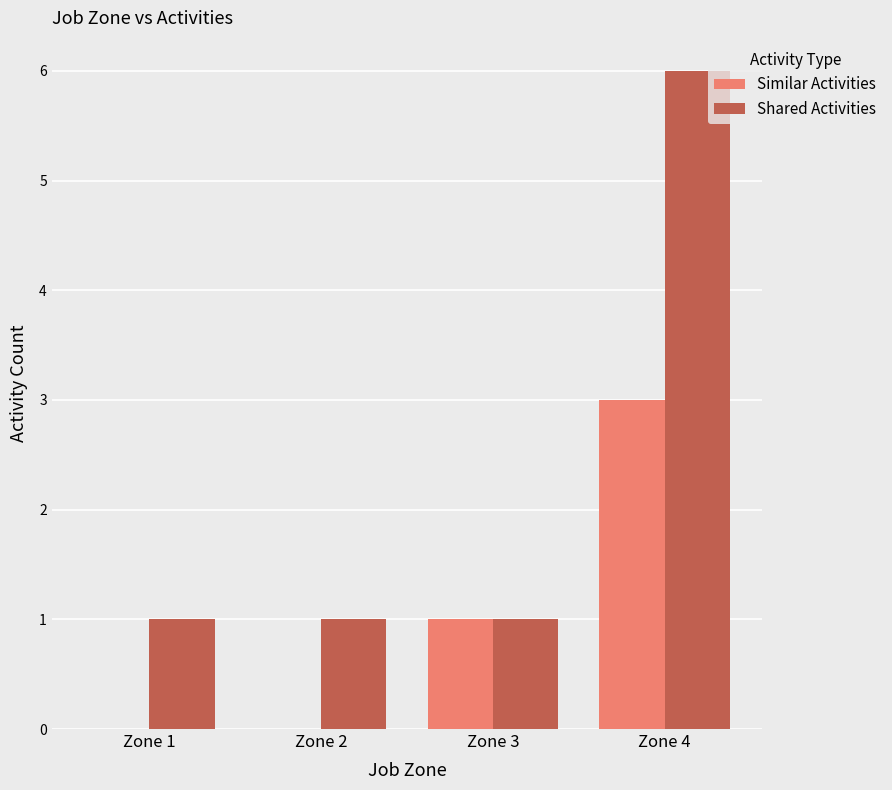

Which series has the largest range (max minus min)?

Shared Activities